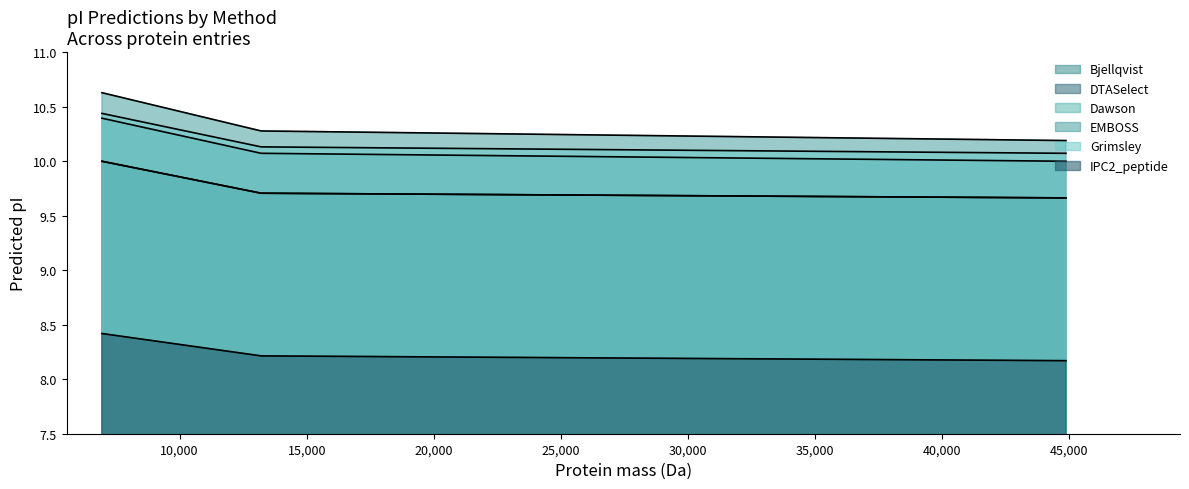

Is it true that Grimsley equals 10.4 at 6941.0858400000025?

True